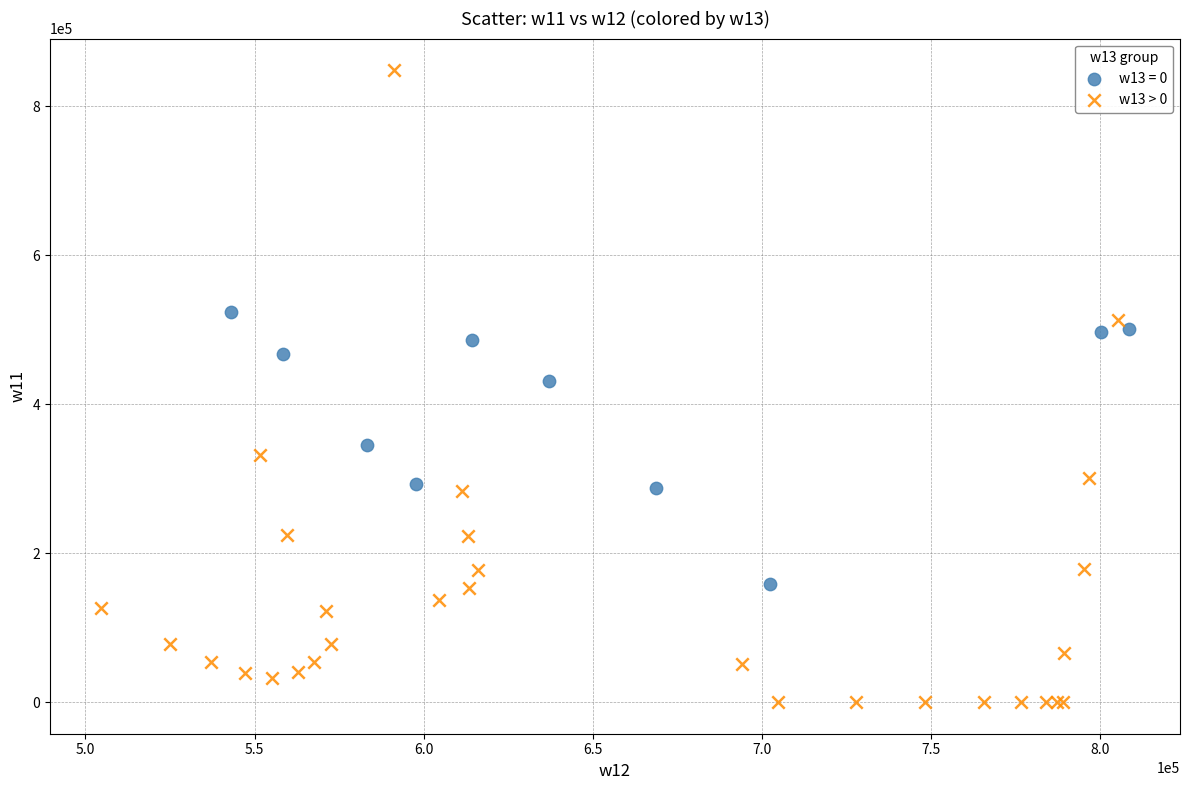

Which series contains the lowest Y value?

w13 > 0